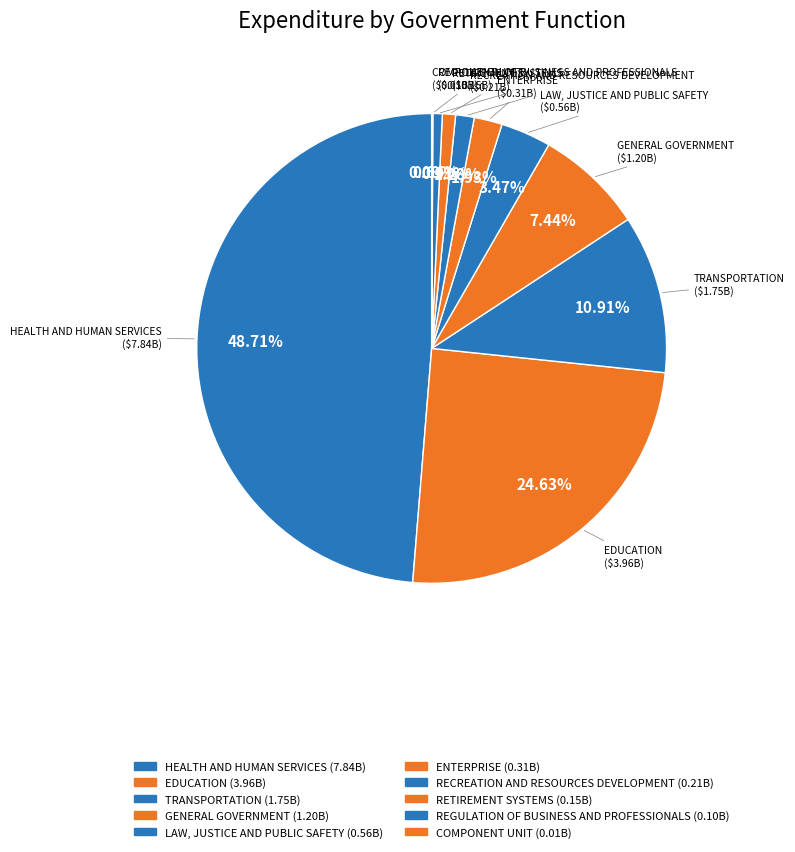

Which has a higher value, LAW, JUSTICE AND PUBLIC SAFETY or HEALTH AND HUMAN SERVICES?

HEALTH AND HUMAN SERVICES